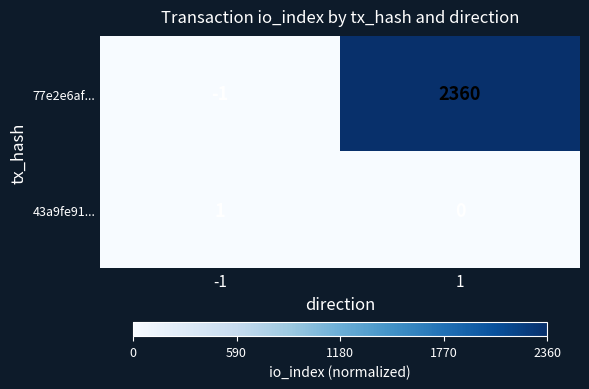

What is the sum of the 77e2e6af... values at -1 and 1?

2359